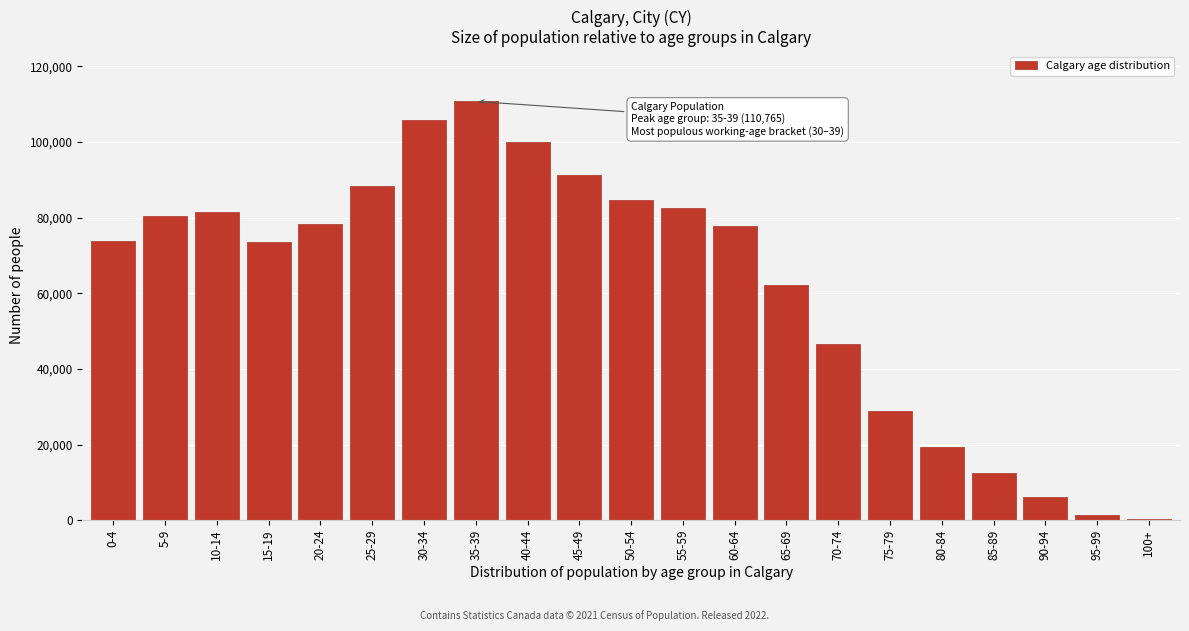

What is the change in value from 20-24 to 45-49?

+13020